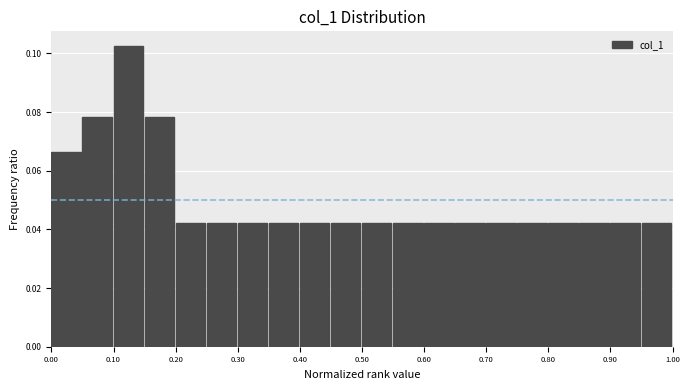

Which range on the x-axis has the tallest bar?

0.10 to 0.15